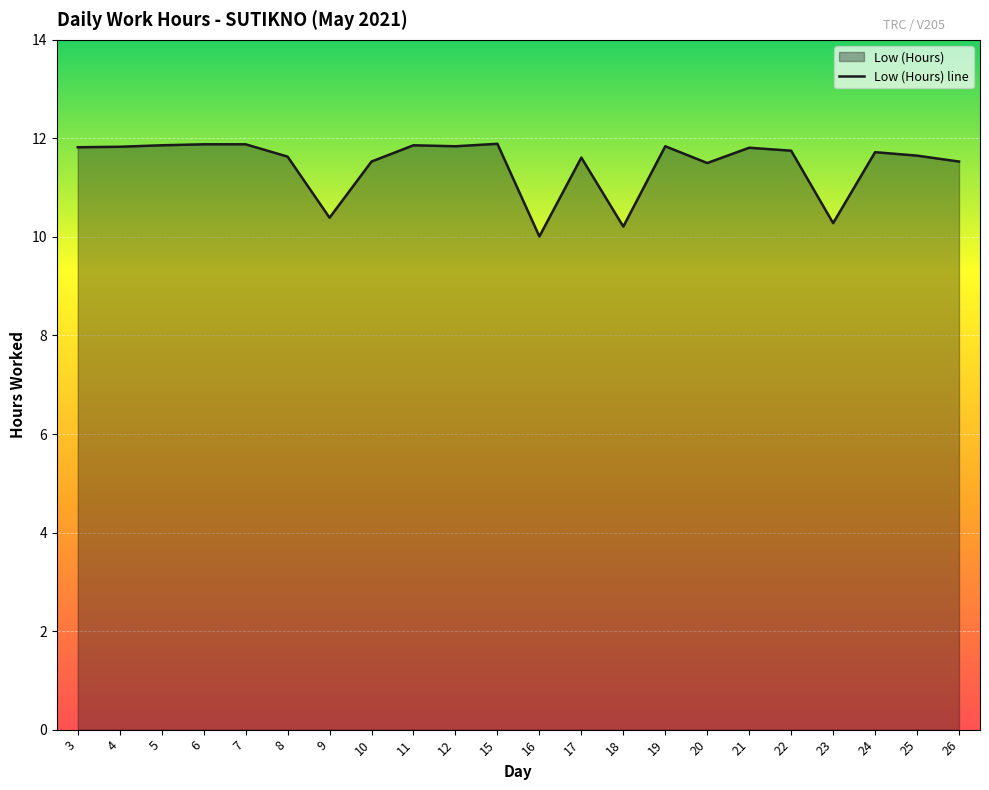

How many data points does each series have?

22